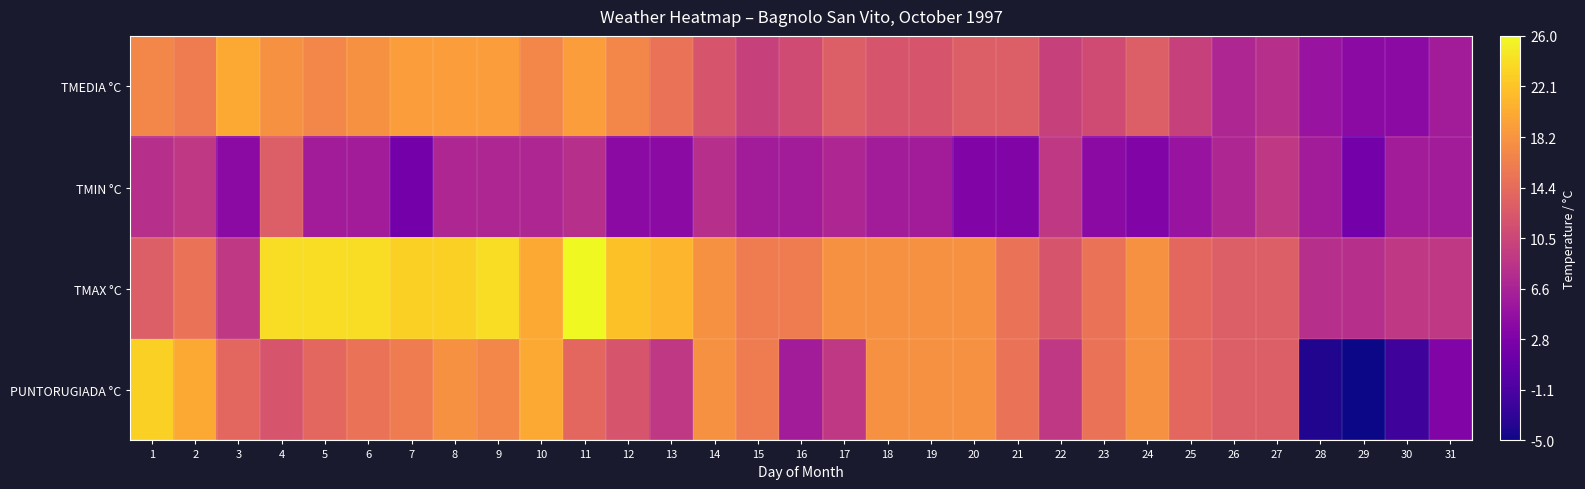

Which has a higher value, 16 or 25?

16